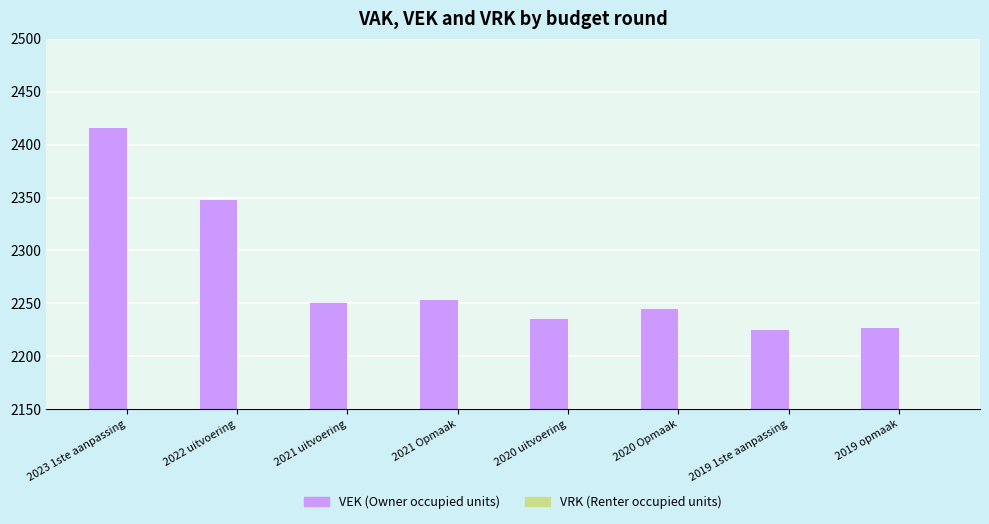

What position from the right is 2020 Opmaak?

3